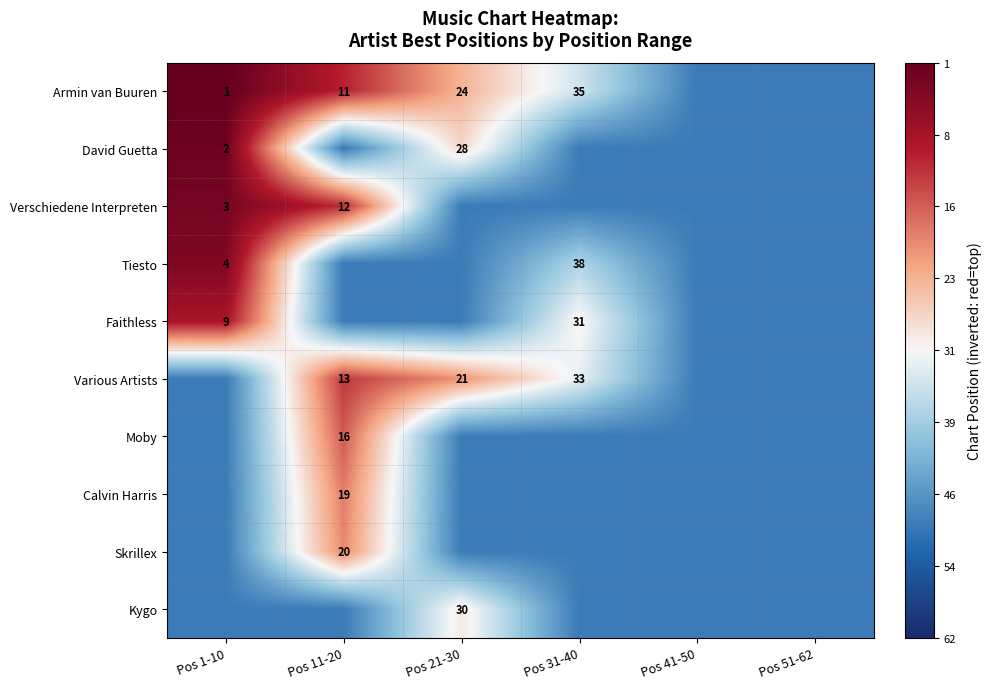

The value of Moby at Pos 11-20 is 16. True or false?

True